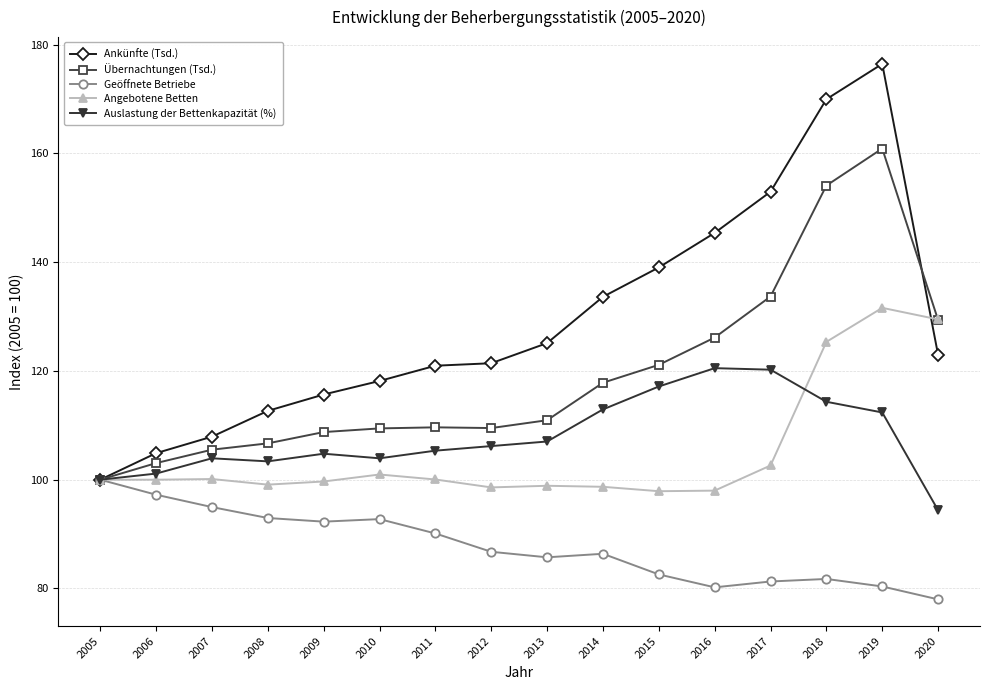

The Übernachtungen (Tsd.) series shows 108.8 at 2009. True or false?

True